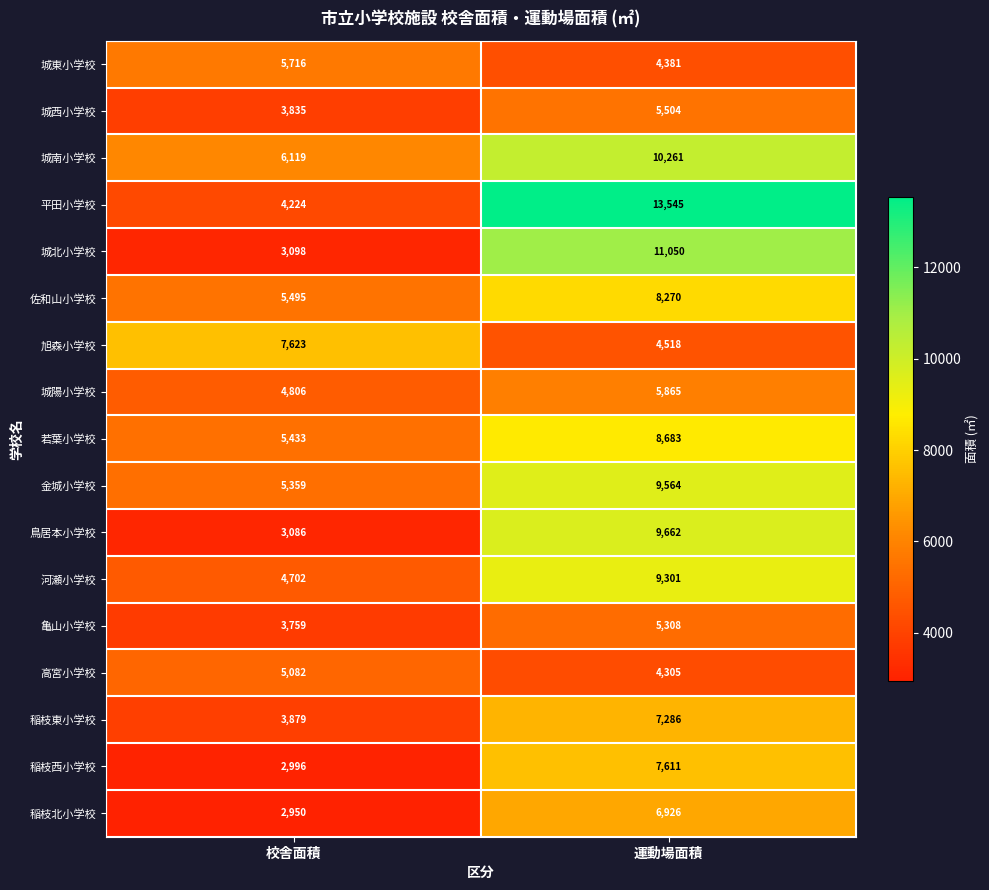

What is the difference between the maximum and minimum values in the 城南小学校 series?

4142